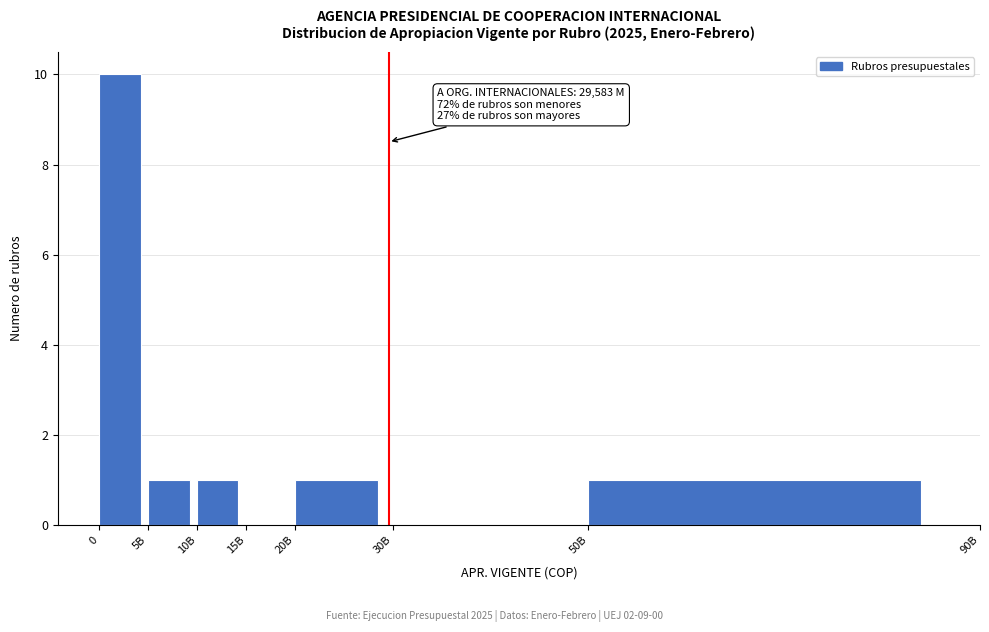

Reading right to left, transcribe all the data shown in this chart.

50B=1	30B=0	20B=1	15B=0	10B=1	5B=1	0=10